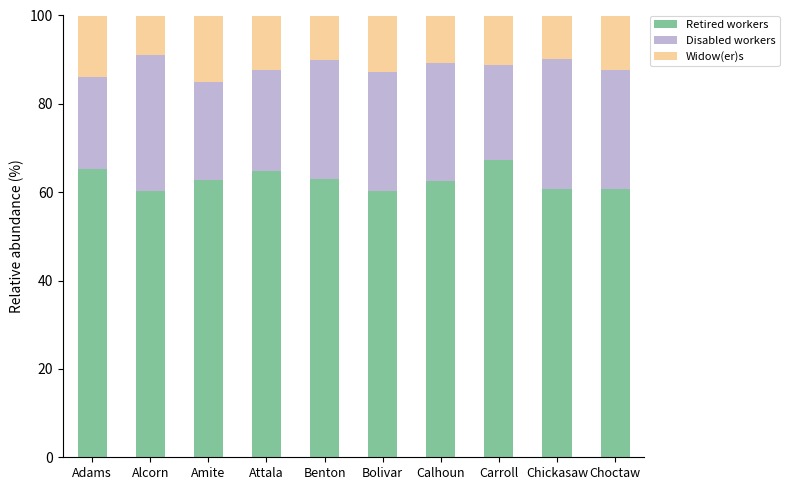

What is the approximate value of Retired workers at Choctaw?

60.8